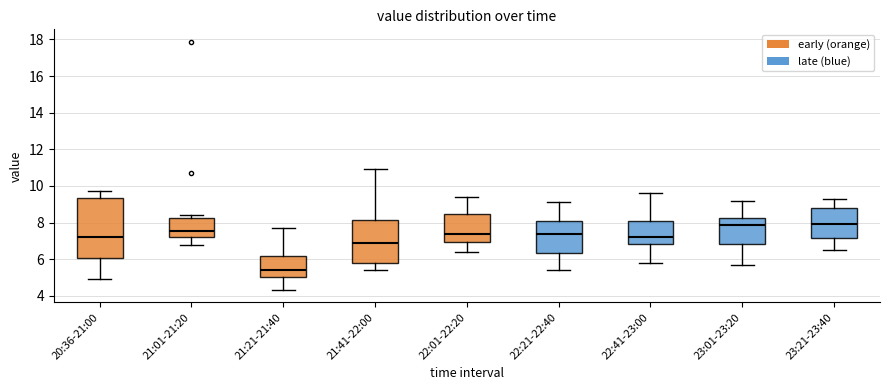

Reading left to right, transcribe this box plot: for each box, give where its median line is, the range the box spans, and where its two whiskers end, as read against the y-axis. The values are not printed on the chart, so give them approximately, as read against the axis.

20:36-21:00: median 7.2, box 6.0 to 9.4, whiskers 5.0 to 9.8
21:01-21:20: median 7.6, box 7.2 to 8.2, whiskers 6.8 to 8.4
21:21-21:40: median 5.4, box 5.0 to 6.2, whiskers 4.4 to 7.8
21:41-22:00: median 6.8, box 5.8 to 8.2, whiskers 5.4 to 11.0
22:01-22:20: median 7.4, box 7.0 to 8.4, whiskers 6.4 to 9.4
22:21-22:40: median 7.4, box 6.4 to 8.2, whiskers 5.4 to 9.2
22:41-23:00: median 7.2, box 6.8 to 8.0, whiskers 5.8 to 9.6
23:01-23:20: median 7.8, box 6.8 to 8.2, whiskers 5.8 to 9.2
23:21-23:40: median 8.0, box 7.2 to 8.8, whiskers 6.6 to 9.4